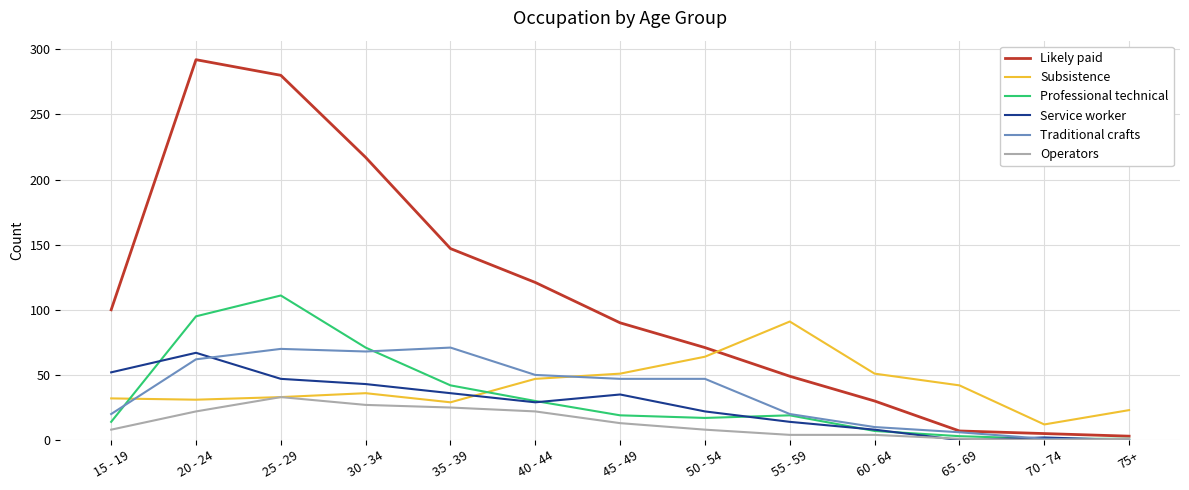

True or false: Service worker has a value of 70 at 30 - 34.

False